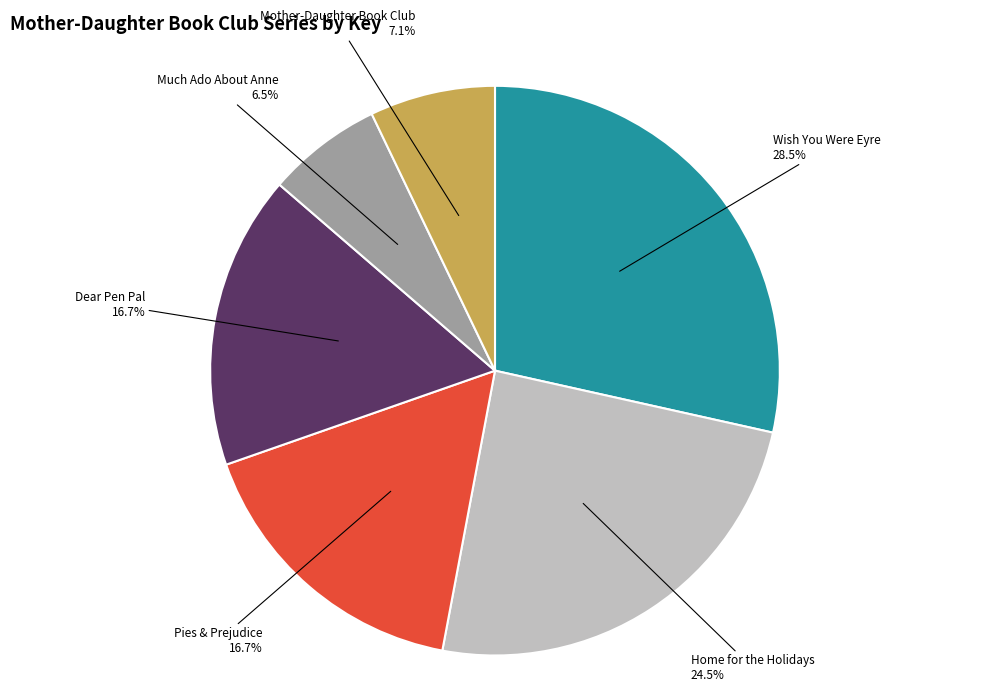

Does Wish You Were Eyre account for over 50% of the chart?

No